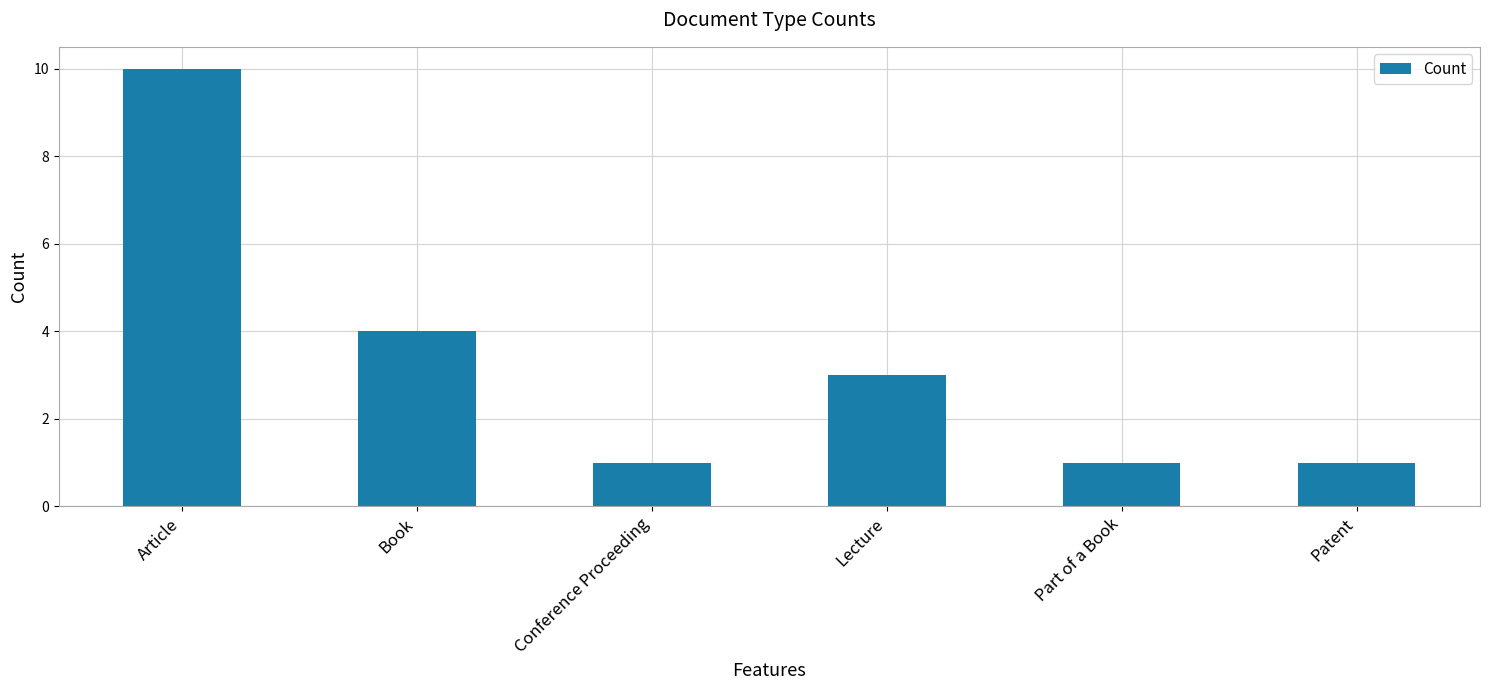

Where is the data nearest to the value 5?

Book